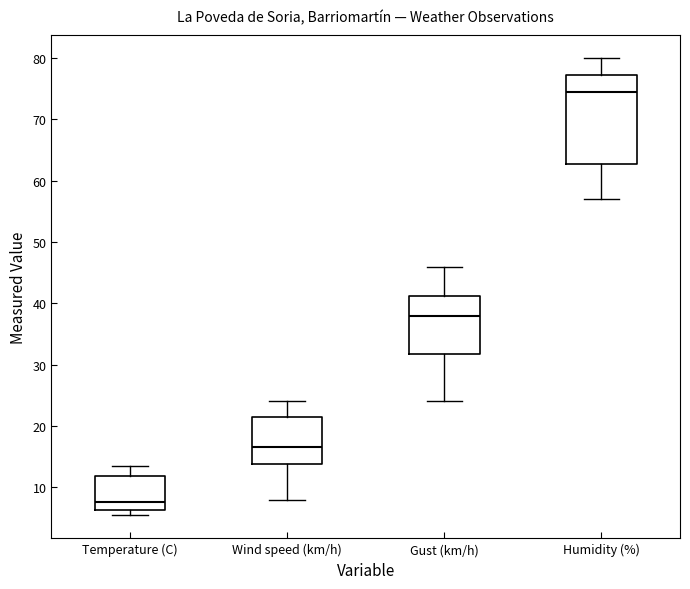

Reading left to right, transcribe this box plot: for each box, give where its median line is, the range the box spans, and where its two whiskers end, as read against the y-axis. The values are not printed on the chart, so give them approximately, as read against the axis.

Temperature (C): median 8, box 6 to 12, whiskers 5 to 14
Wind speed (km/h): median 17, box 14 to 22, whiskers 8 to 24
Gust (km/h): median 38, box 32 to 41, whiskers 24 to 46
Humidity (%): median 75, box 63 to 77, whiskers 57 to 80